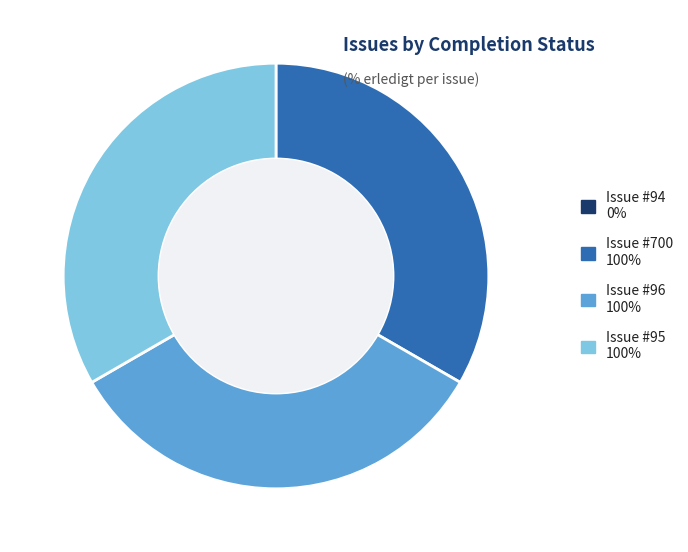

Is there any slice that represents more than half of the pie?

No